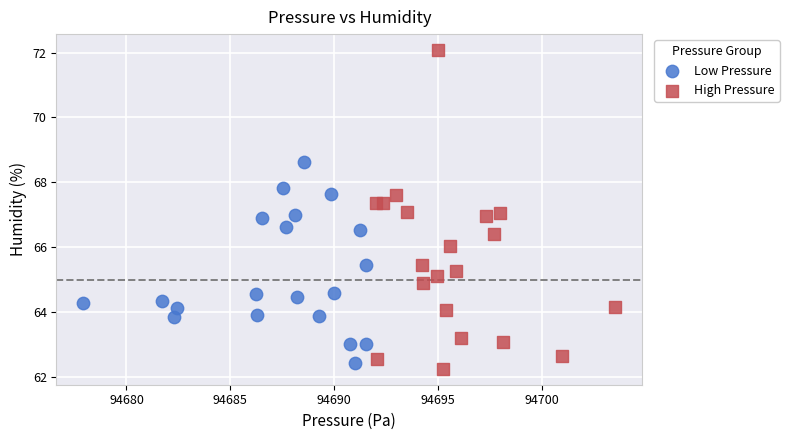

Which series contains the lowest Y value?

High Pressure